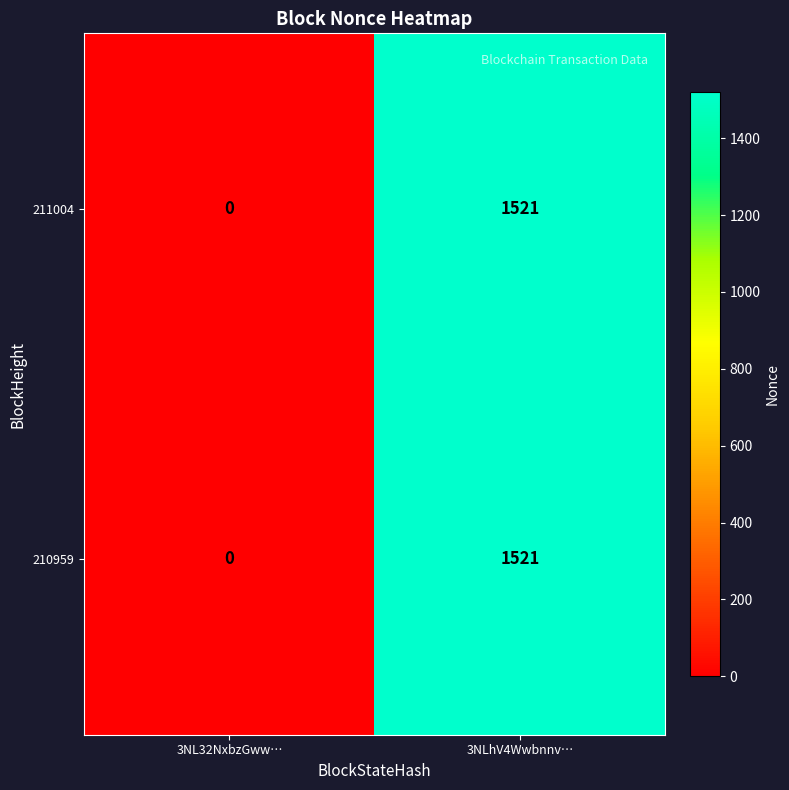

What is the sum of the 210959 values at 3NLhV4Wwbnnv… and 3NL32NxbzGww…?

1521